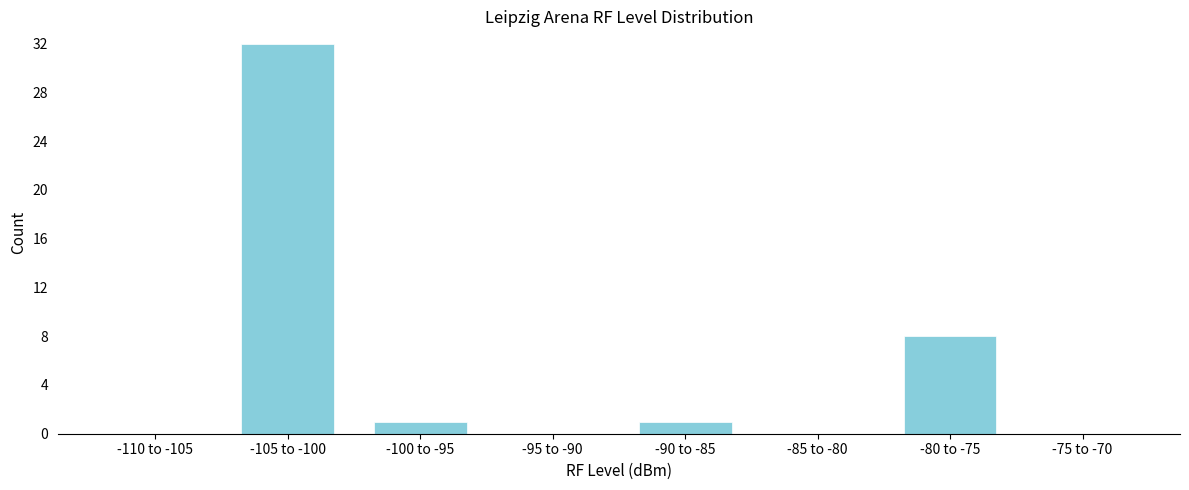

Reading left to right, transcribe all the data shown in this chart.

-110 to -105=0	-105 to -100=32	-100 to -95=1	-95 to -90=0	-90 to -85=1	-85 to -80=0	-80 to -75=8	-75 to -70=0